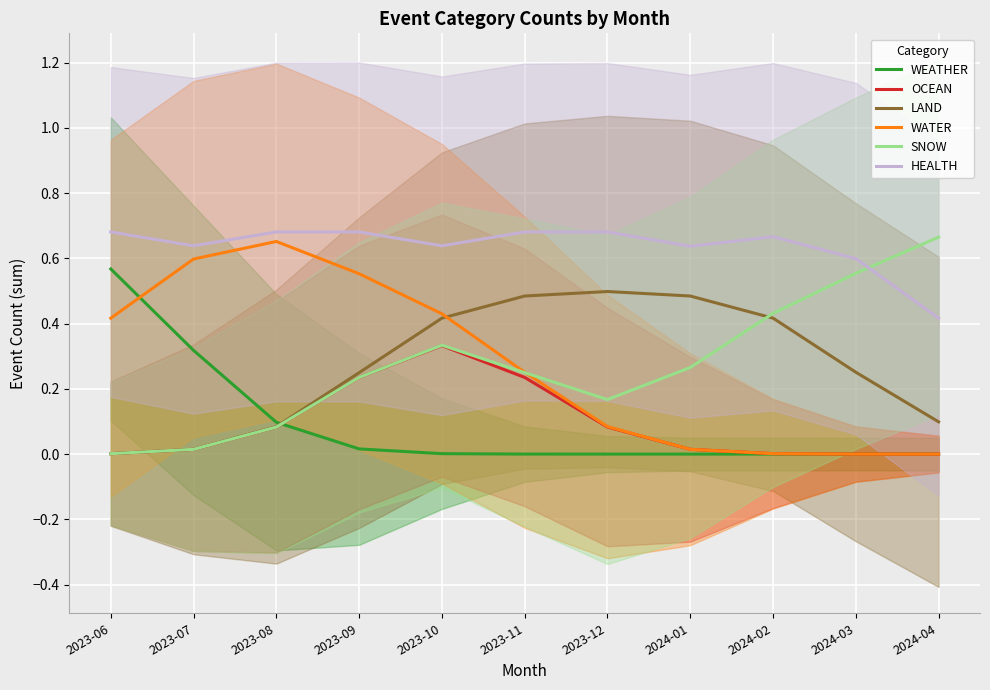

List the series in order of their peak value, highest first.

HEALTH, SNOW, WATER, WEATHER, LAND, OCEAN